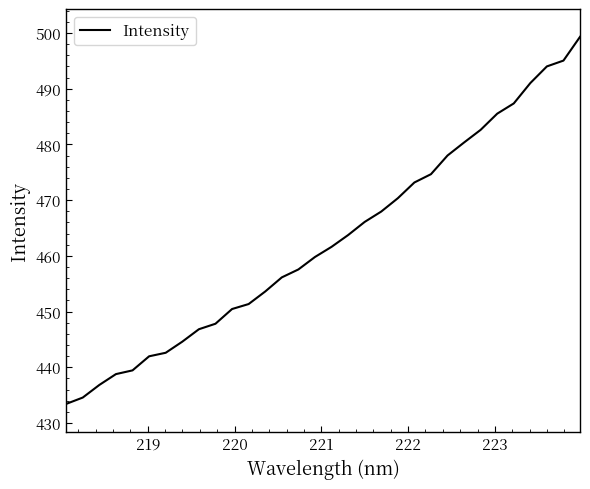

Does the chart display data point markers on the line(s)?

No